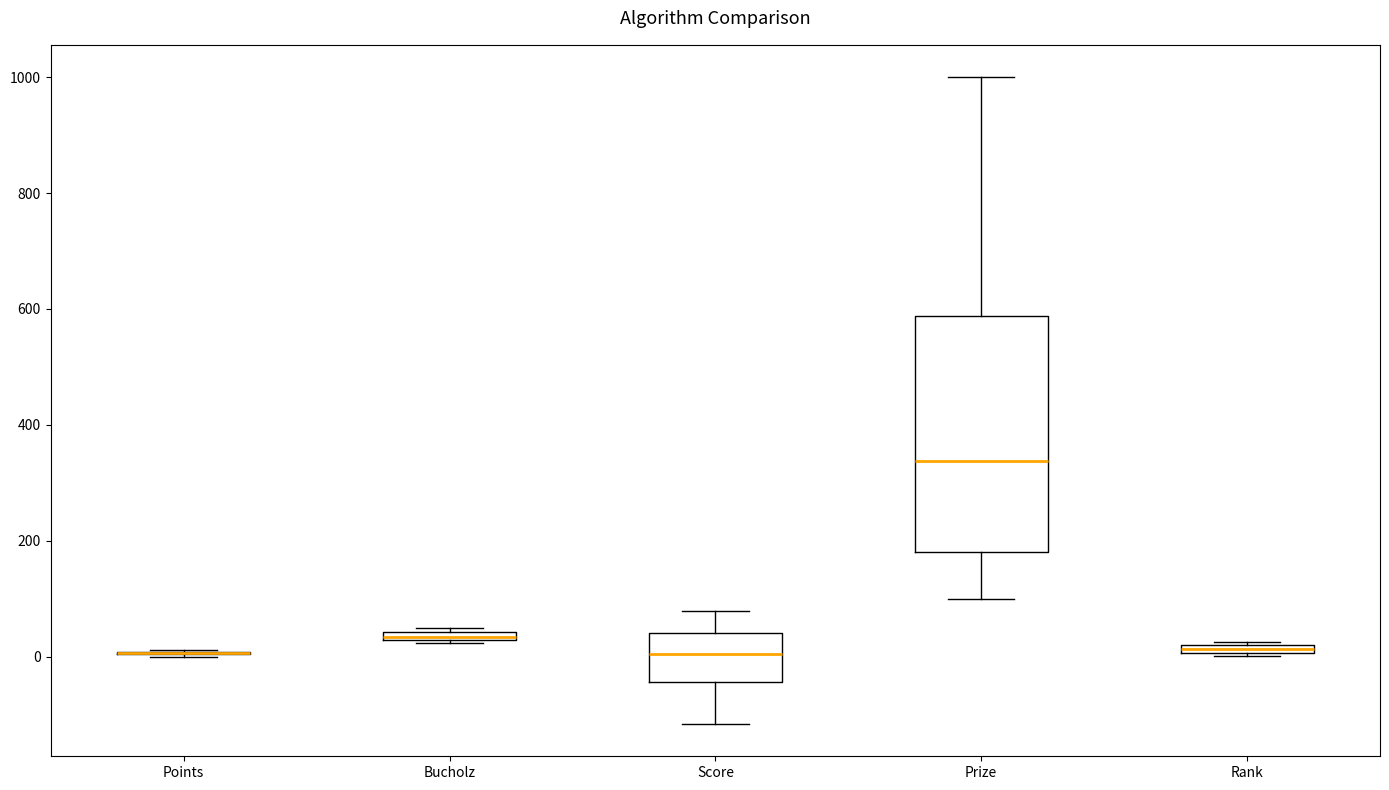

Comparing the boxes themselves (not the whiskers), which one is the tallest?

Prize